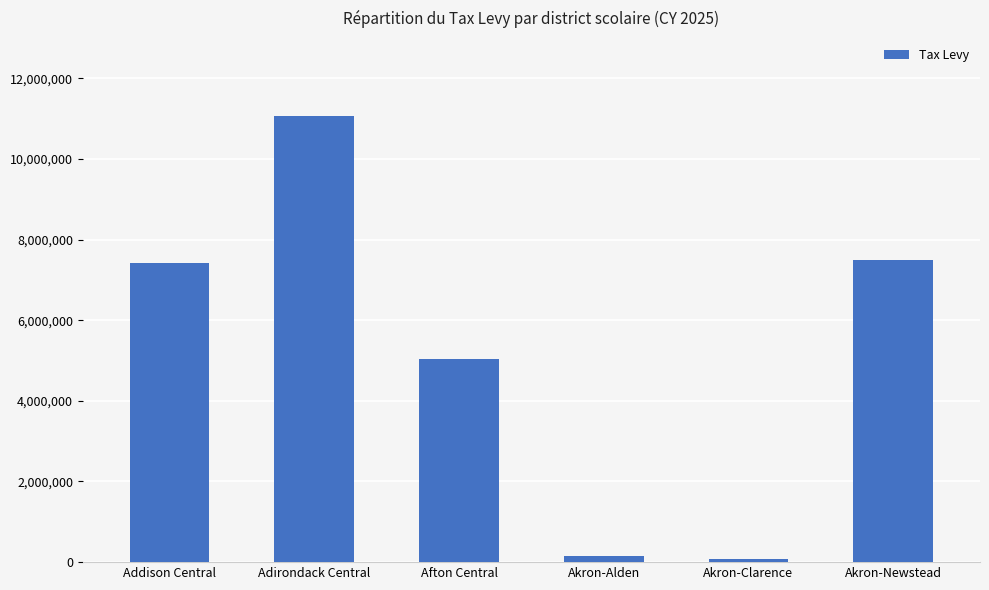

What is the smallest value displayed?

77339.6